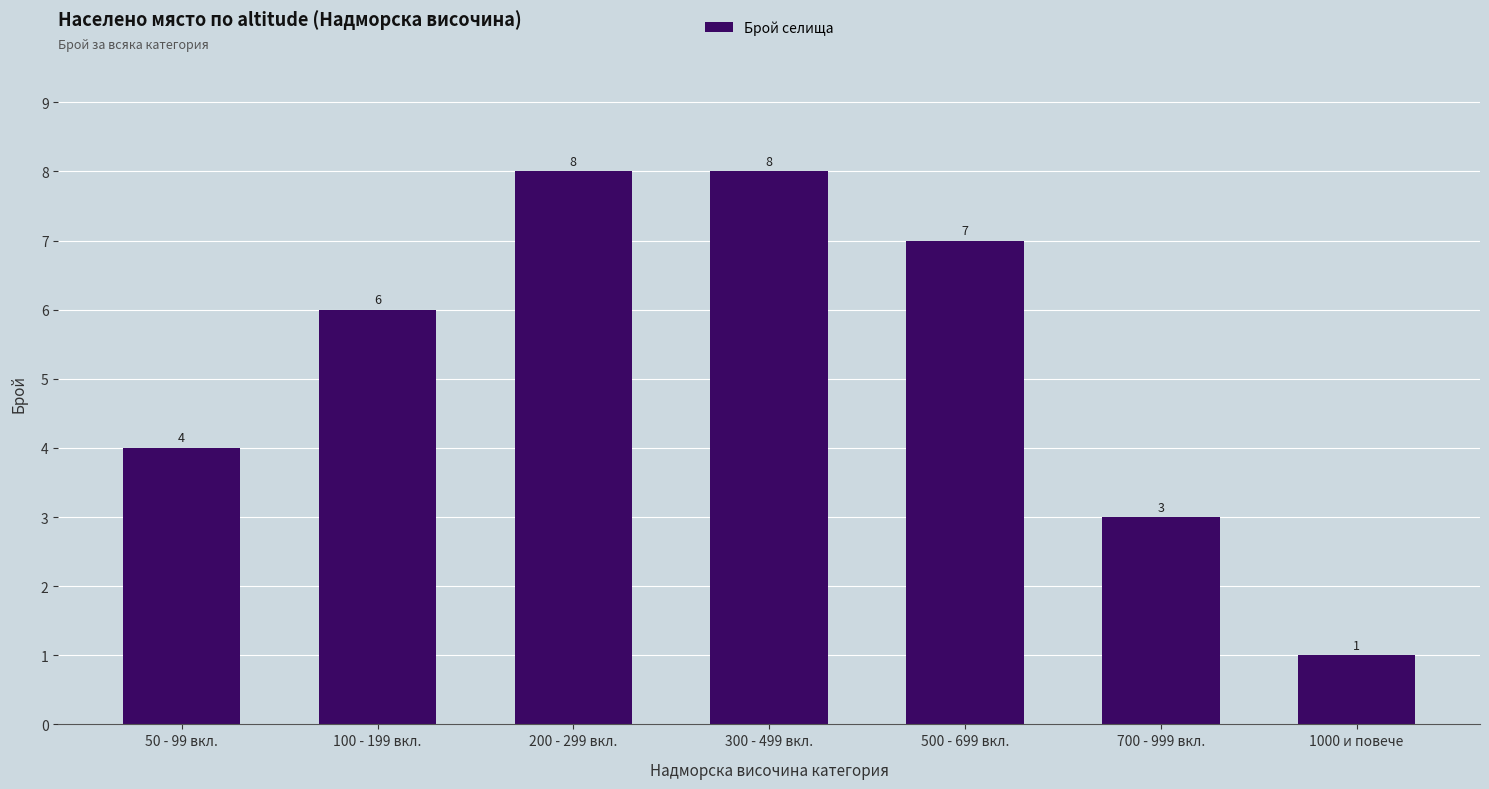

The chart shows a value of 1 at 700 - 999 вкл.. True or false?

False